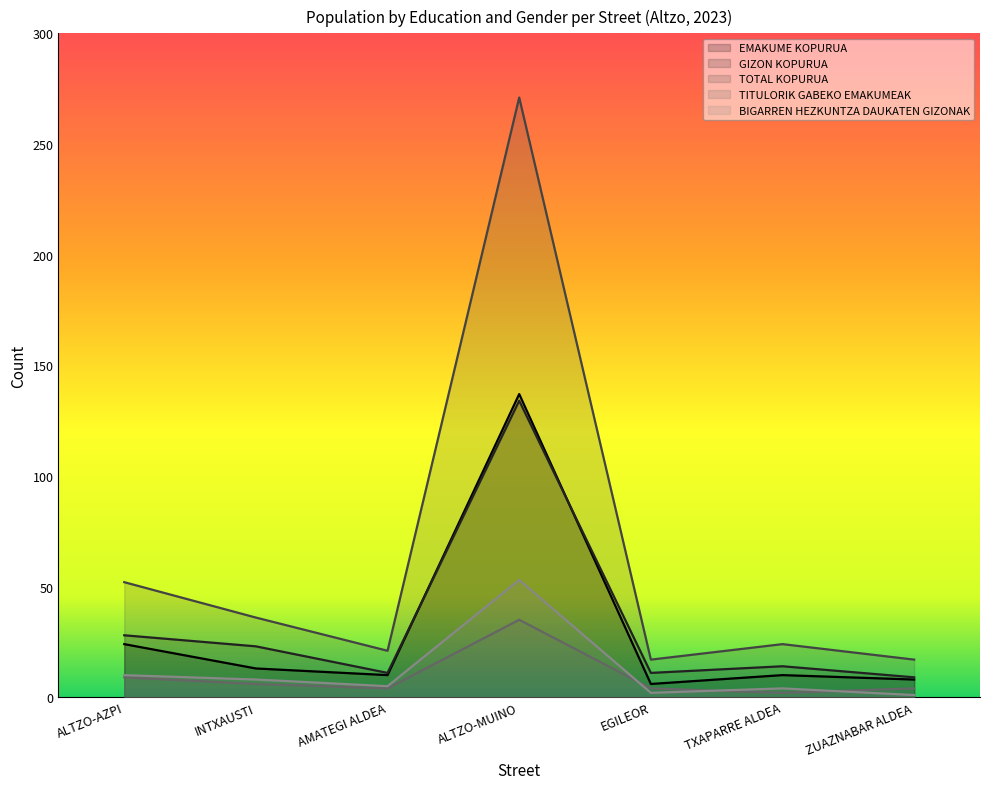

What is the difference between the maximum and minimum values in the GIZON KOPURUA series?

125